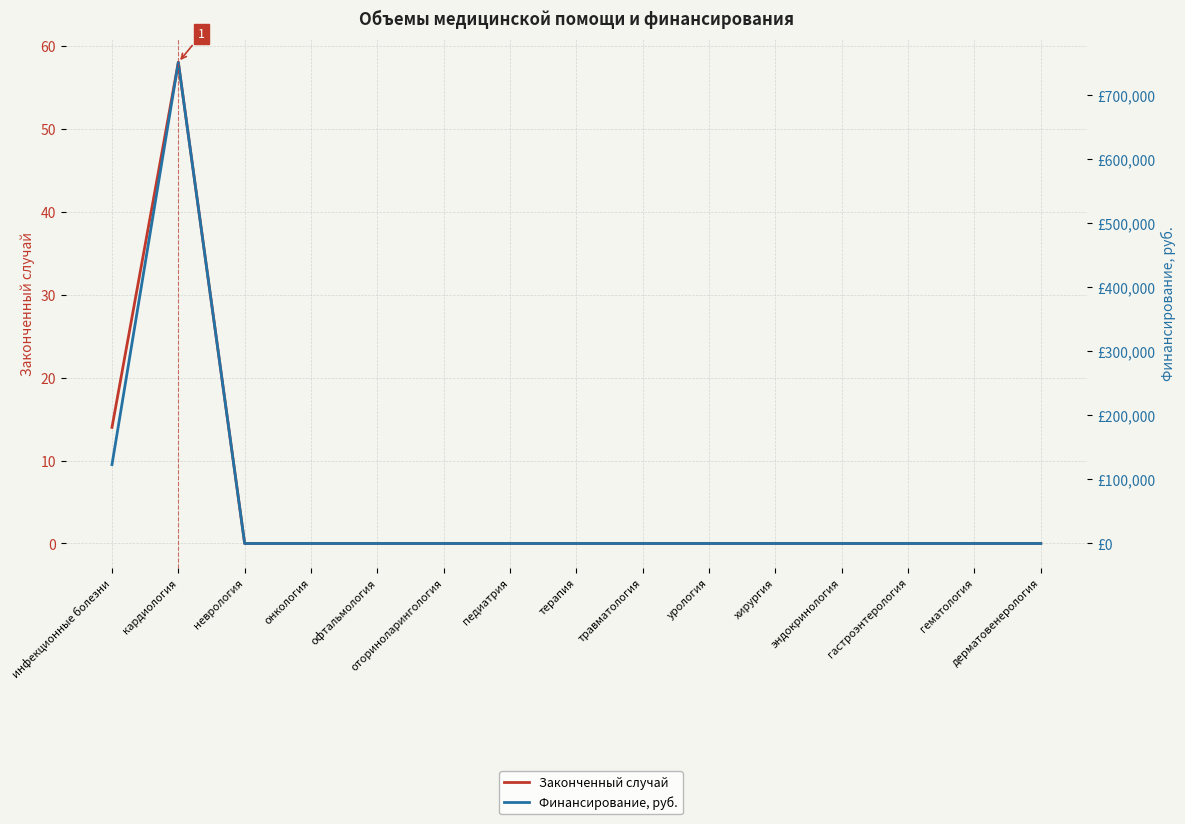

How many positive values does the Законченный случай series have?

2